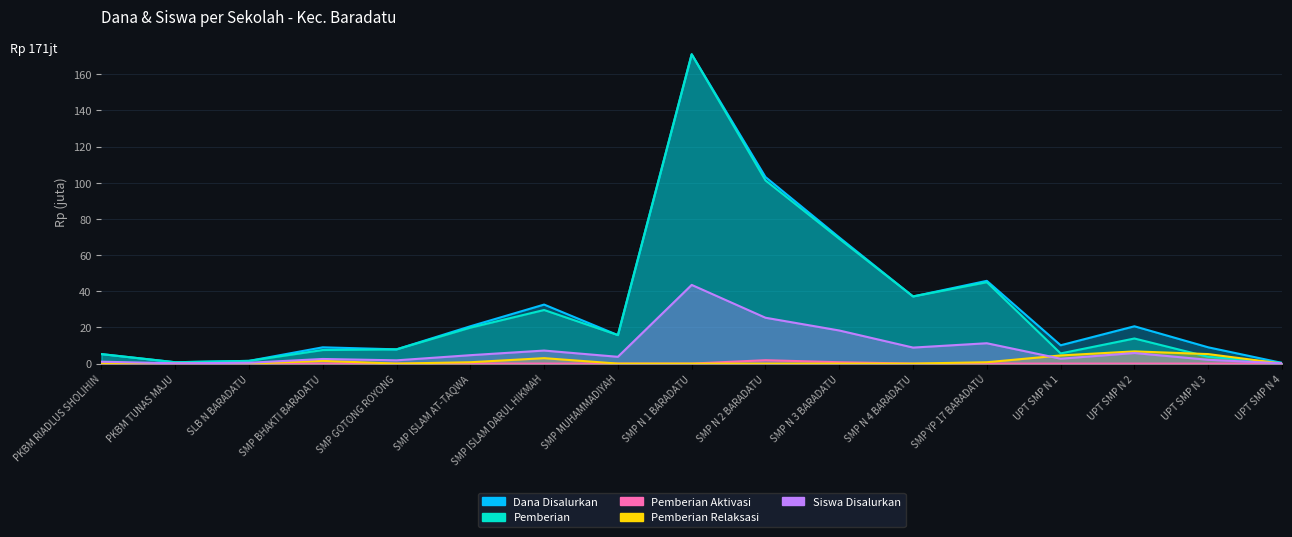

Is it true that Dana Disalurkan equals 69.8 at SMP N 3 BARADATU?

True